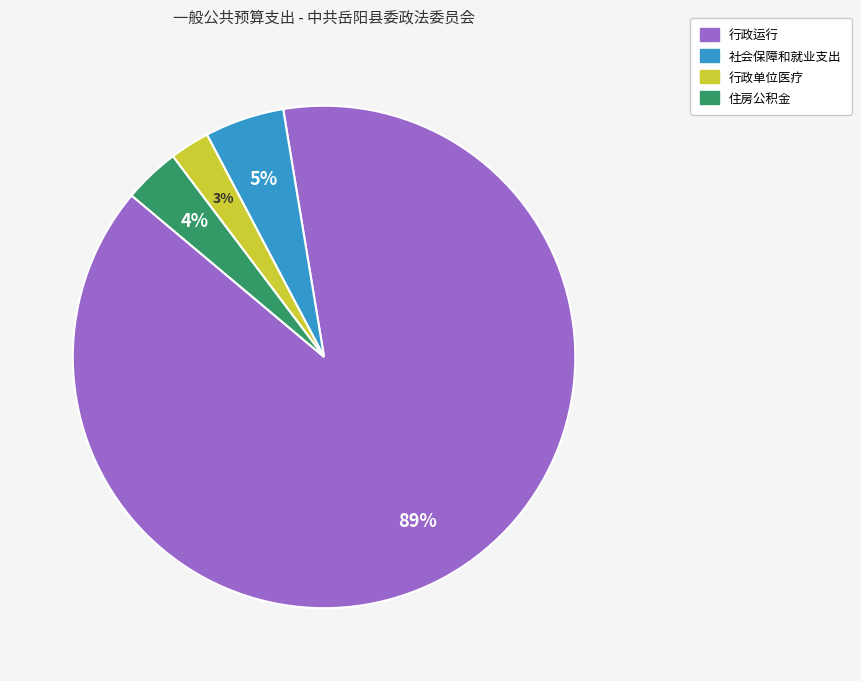

To the nearest percent, what is the average slice percentage?

25%